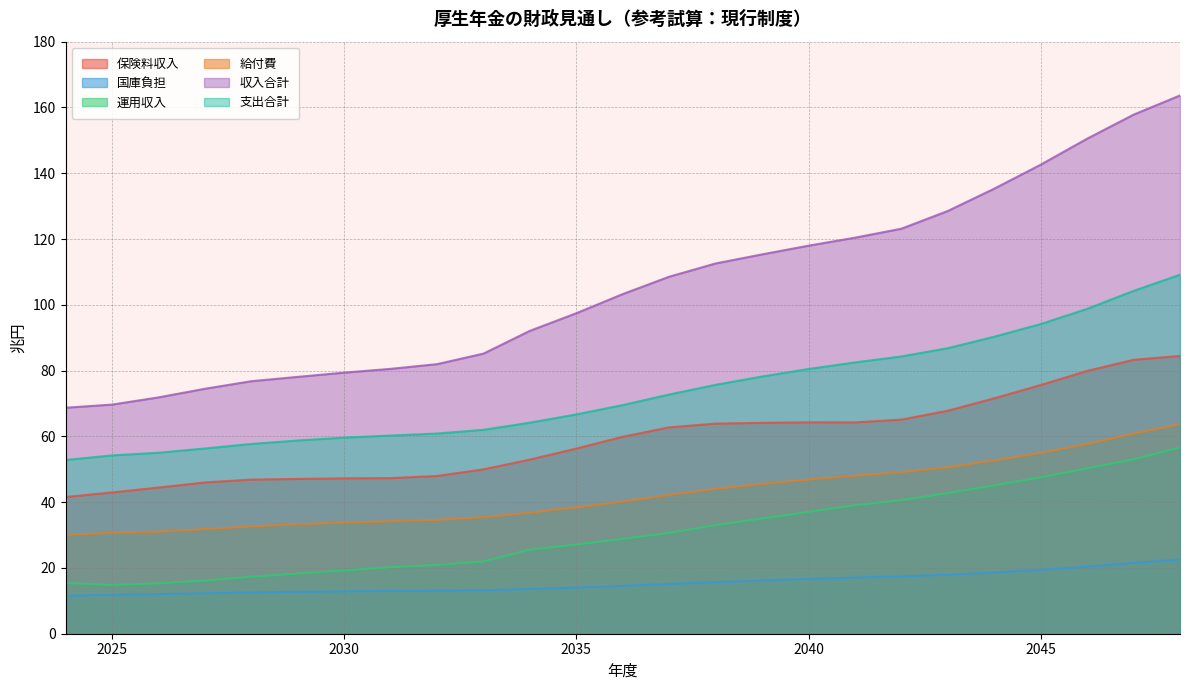

What are all the series names shown in the legend?

保険料収入, 国庫負担, 運用収入, 給付費, 収入合計, 支出合計